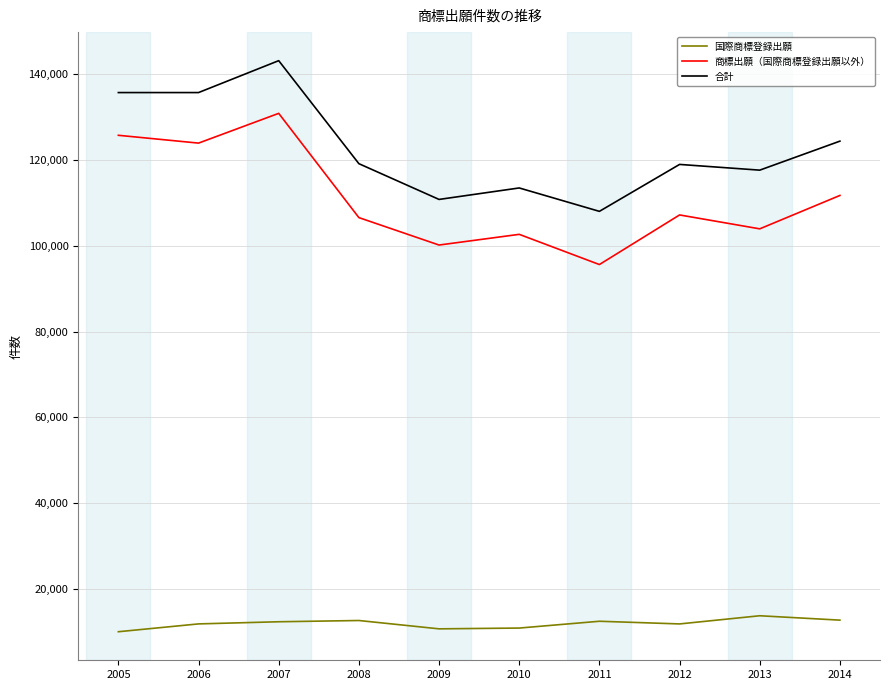

How many lines are shown in the chart?

3